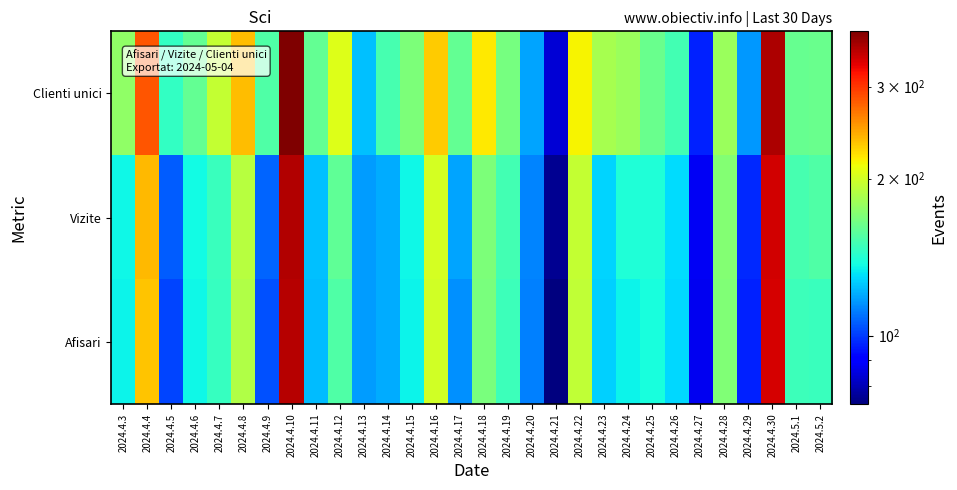

How many data points does each series have?

30